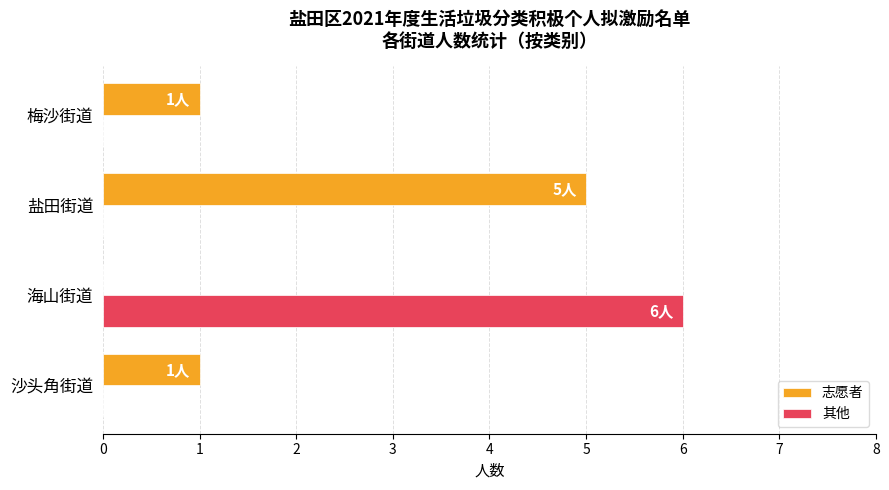

True or false: 其他 has a value of -4 at 梅沙街道.

False